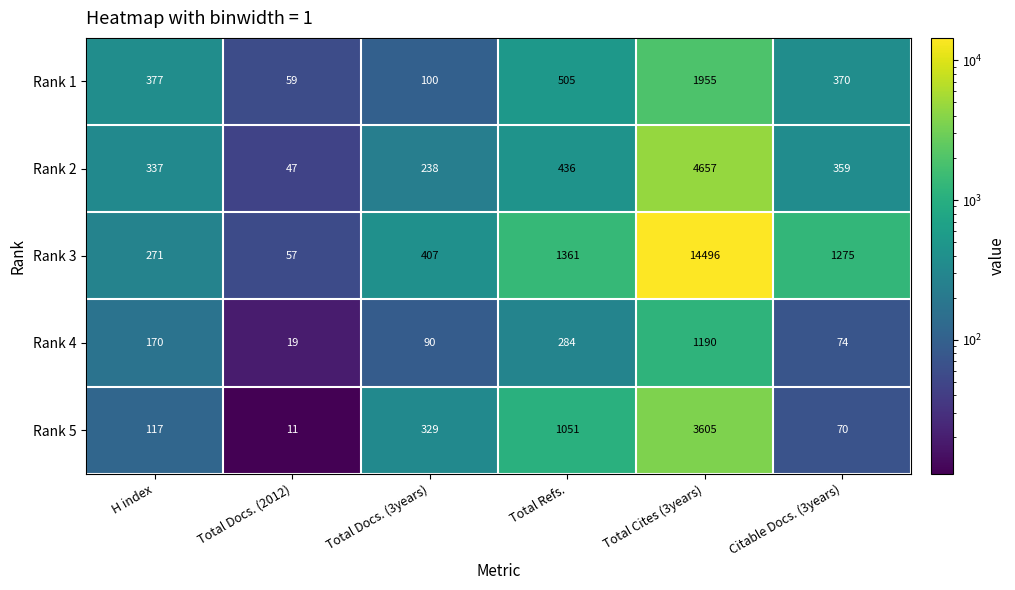

Is it true that Rank 3 equals 5601 at Total Cites (3years)?

False